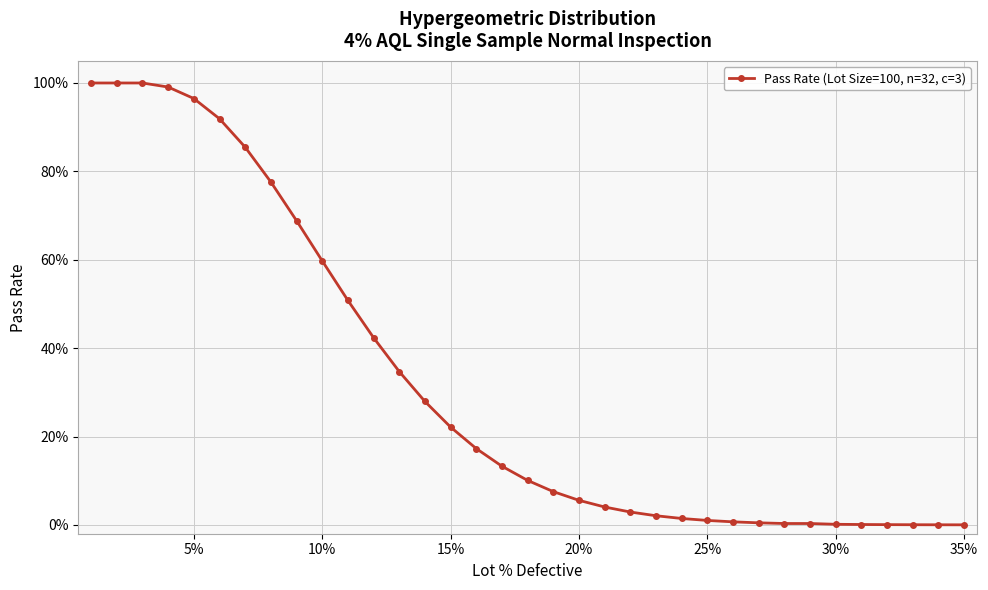

Reading left to right, what are all the values shown in this chart?

1.0	1.0	1.0	1.0	1.0	0.9	0.9	0.8	0.7	0.6	0.5	0.4	0.3	0.3	0.2	0.2	0.1	0.1	0.1	0.1	0.0	0.0	0.0	0.0	0.0	0.0	0.0	0.0	0.0	0.0	0.0	0.0	0.0	0.0	0.0